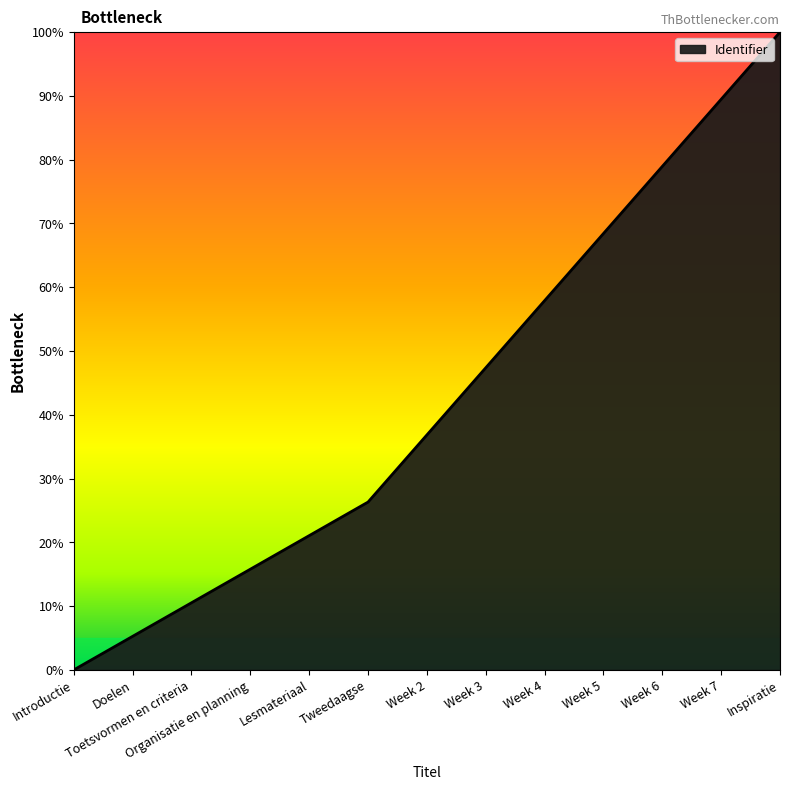

What is the maximum value shown in the chart?

100.0